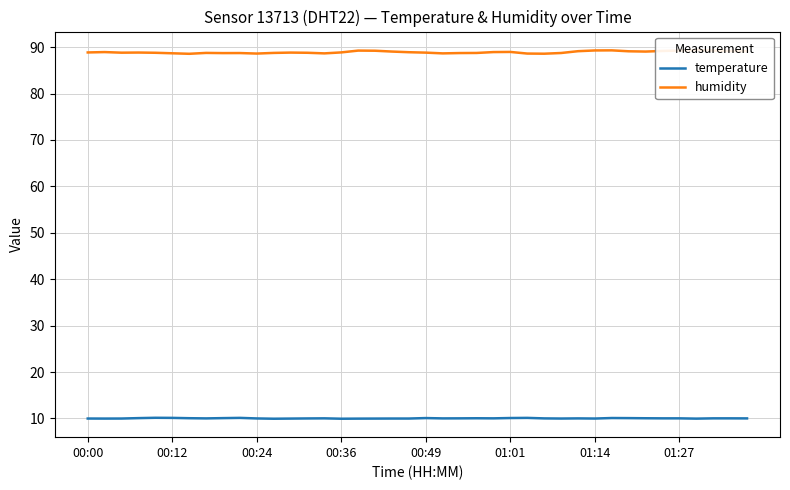

How many data points does each series have?

40